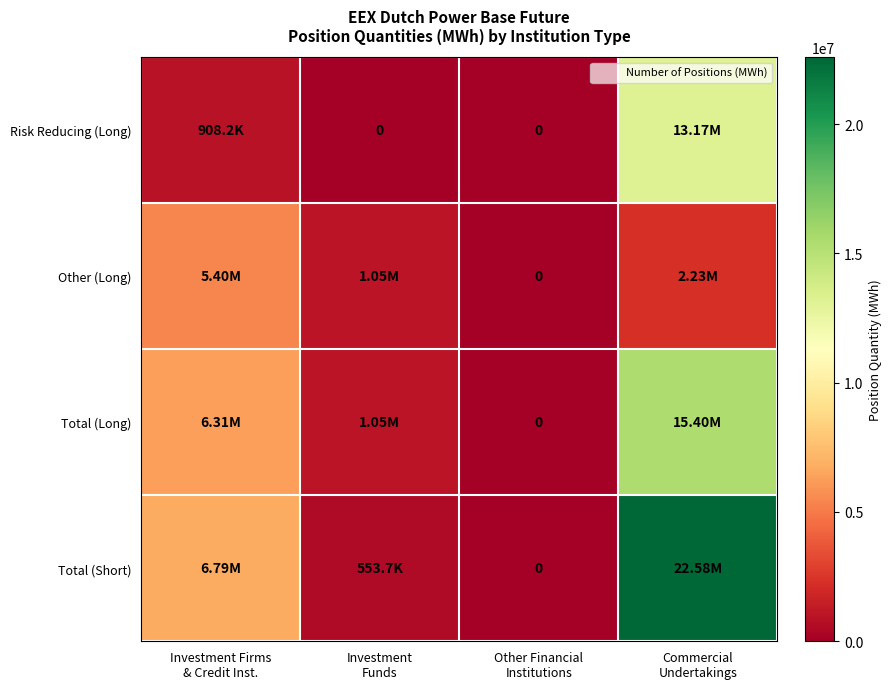

At which label does Risk Reducing (Long) reach its peak?

Commercial Undertakings